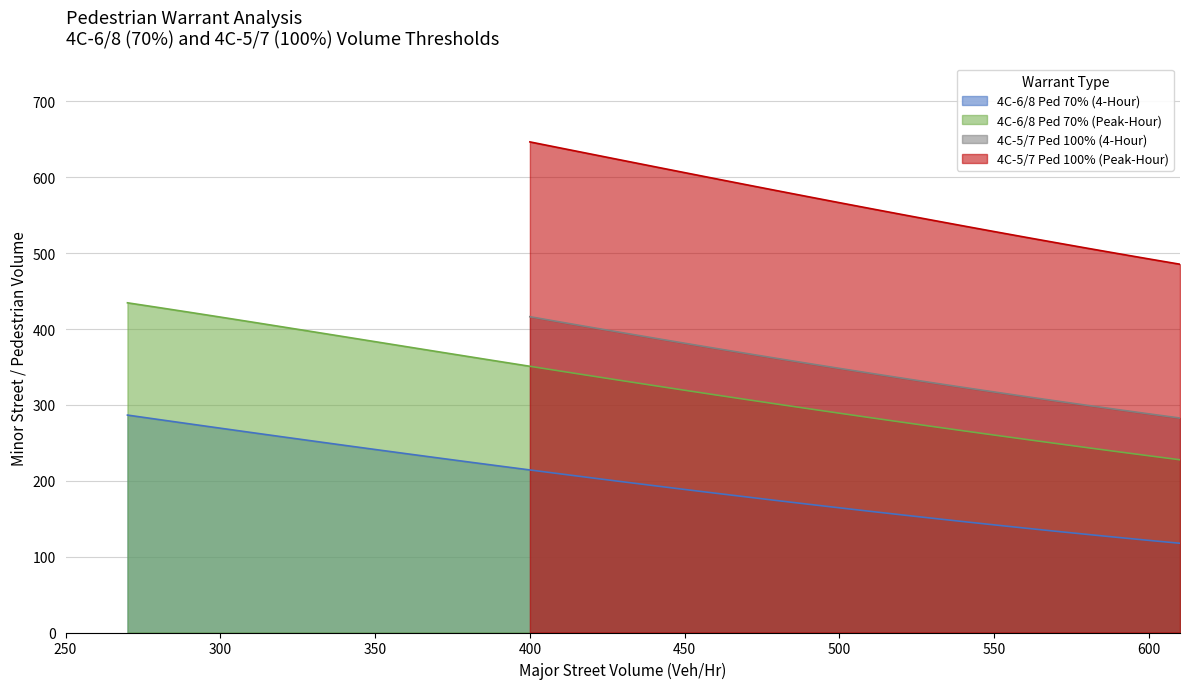

True or false: 4C-6/8 Ped 70% (Peak-Hour) and 4C-6/8 Ped 70% (4-Hour) cross at least once.

False